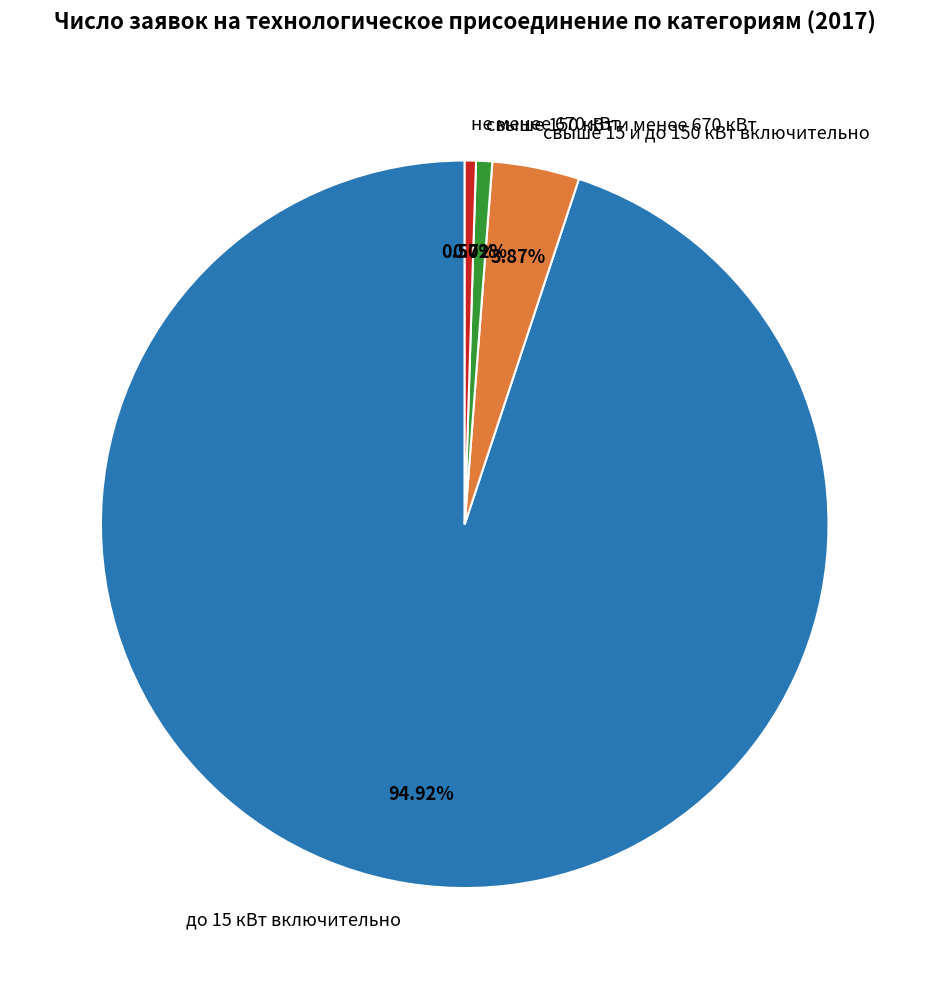

What is the majority slice?

до 15 кВт включительно